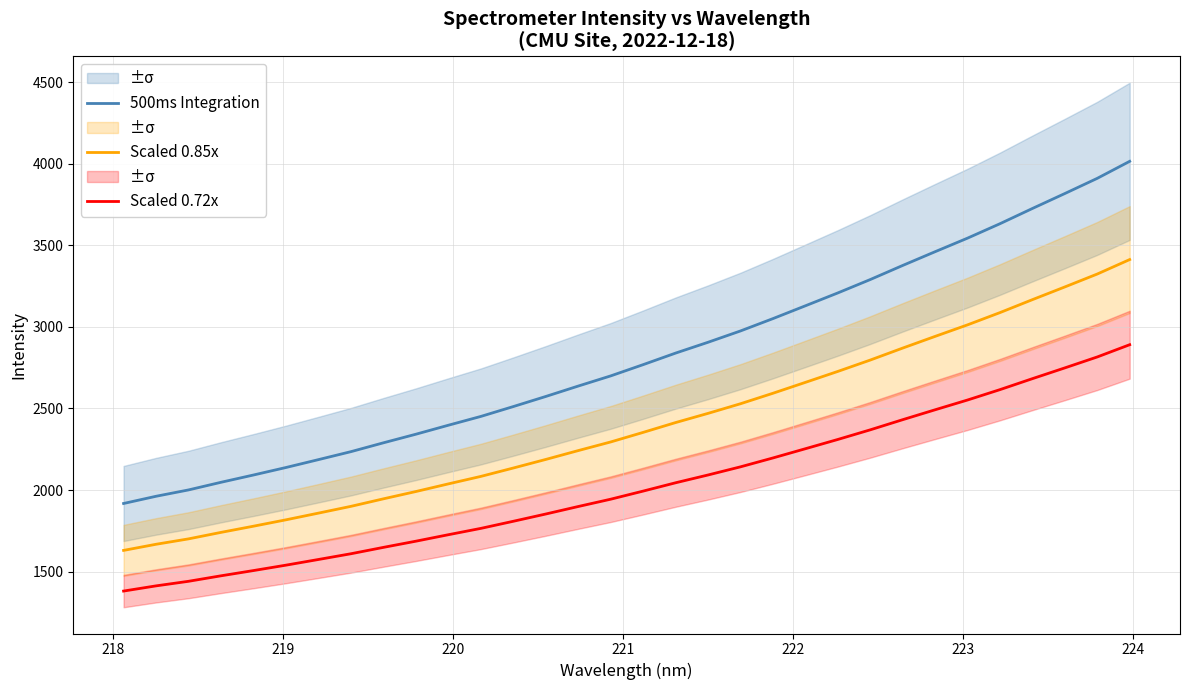

Which series has the largest range (max minus min)?

500ms Integration